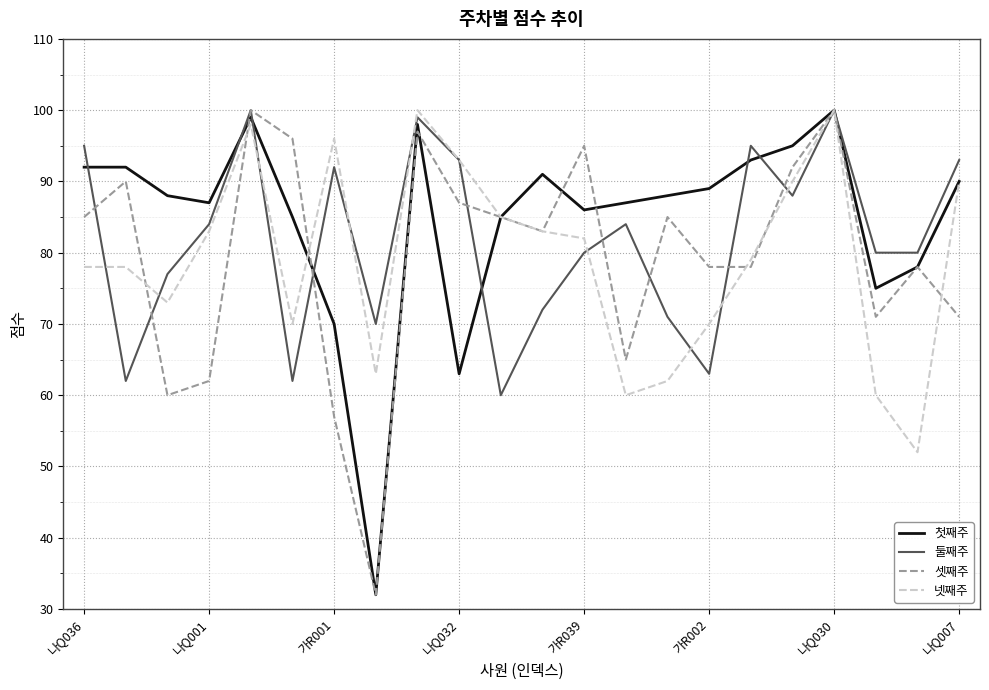

What is the maximum value for 첫째주?

100